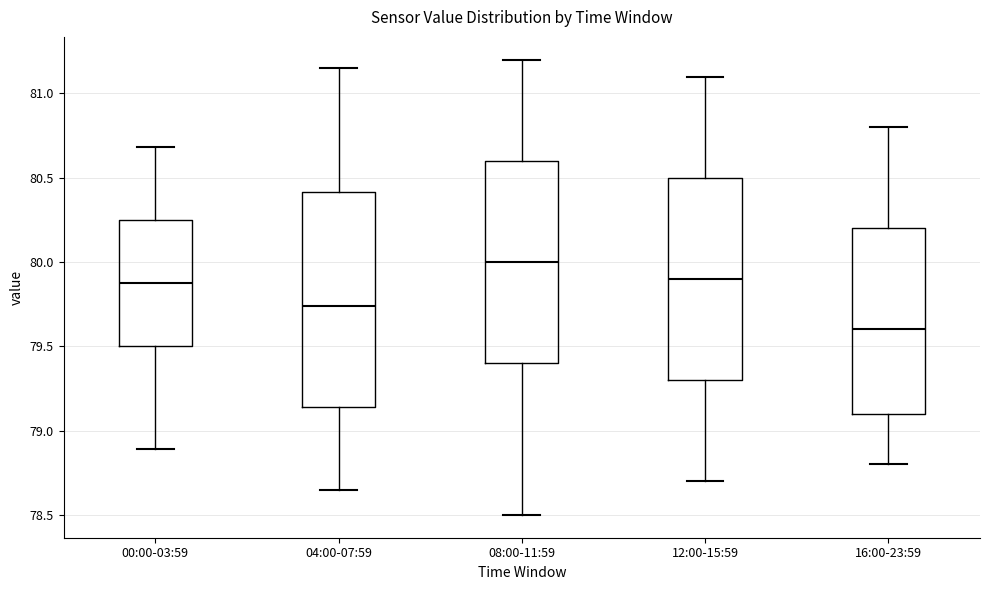

Where does the upper whisker of the box for 04:00-07:59 end on the y-axis? The values are not printed on the chart, so give them approximately, as read against the axis.

81.15